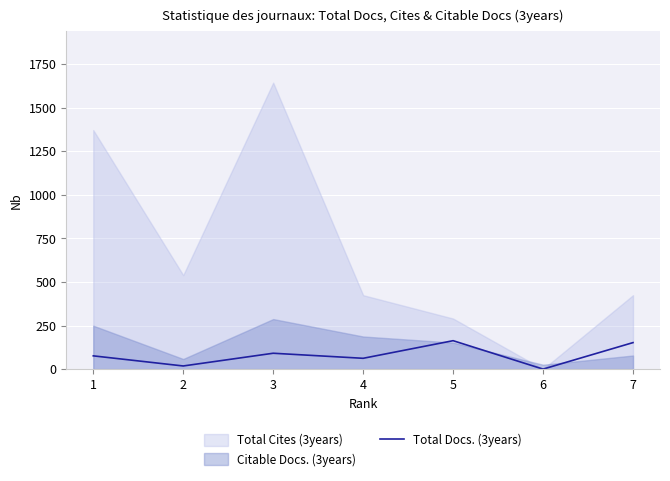

Rank the categories by value from highest to lowest.

5, 7, 3, 1, 4, 2, 6